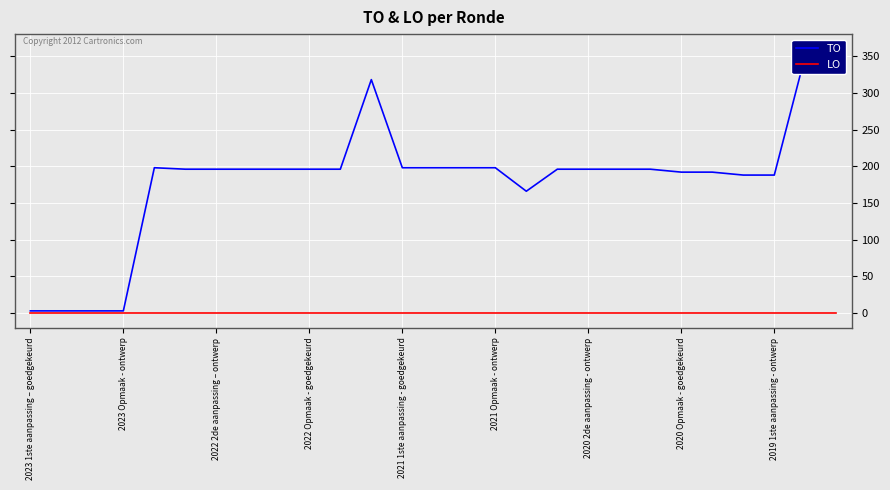

Rank the categories by TO value from highest to lowest.

25, 26, 11, 2021 1ste aanpassing - goedgekeurd, 12, 13, 14, 15, 2021 Opmaak - ontwerp, 2020 2de aanpassing - ontwerp, 2020 Opmaak - goedgekeurd, 2019 1ste aanpassing - ontwerp, 9, 10, 17, 18, 19, 20, 21, 22, 23, 24, 16, 2023 1ste aanpassing – goedgekeurd, 2023 Opmaak - ontwerp, 2022 2de aanpassing – ontwerp, 2022 Opmaak - goedgekeurd